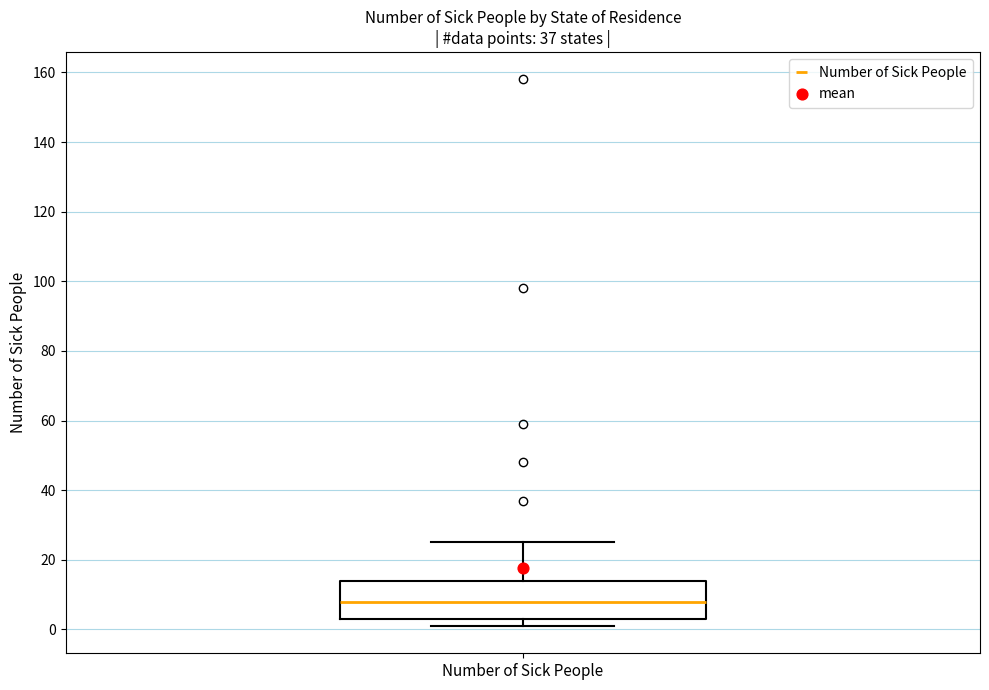

Transcribe this box plot: give where the median line is, the range the box spans, and where the two whiskers end, as read against the y-axis. The values are not printed on the chart, so give them approximately, as read against the axis.

median 8, box 4 to 14, whiskers 2 to 26